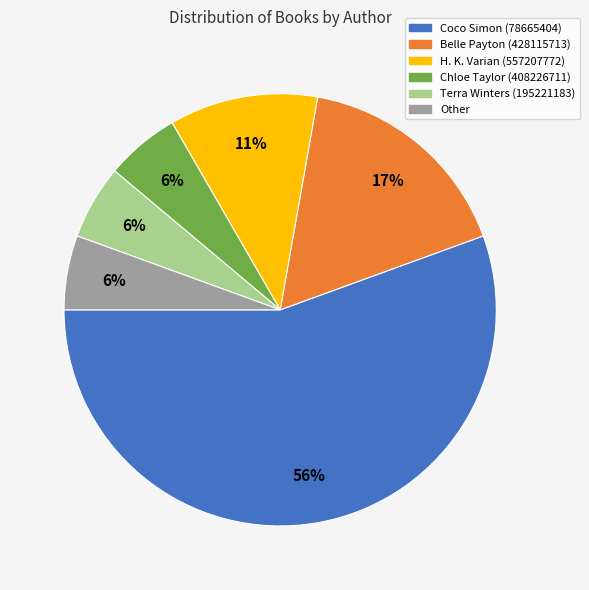

Is there any slice that represents more than half of the pie?

Yes